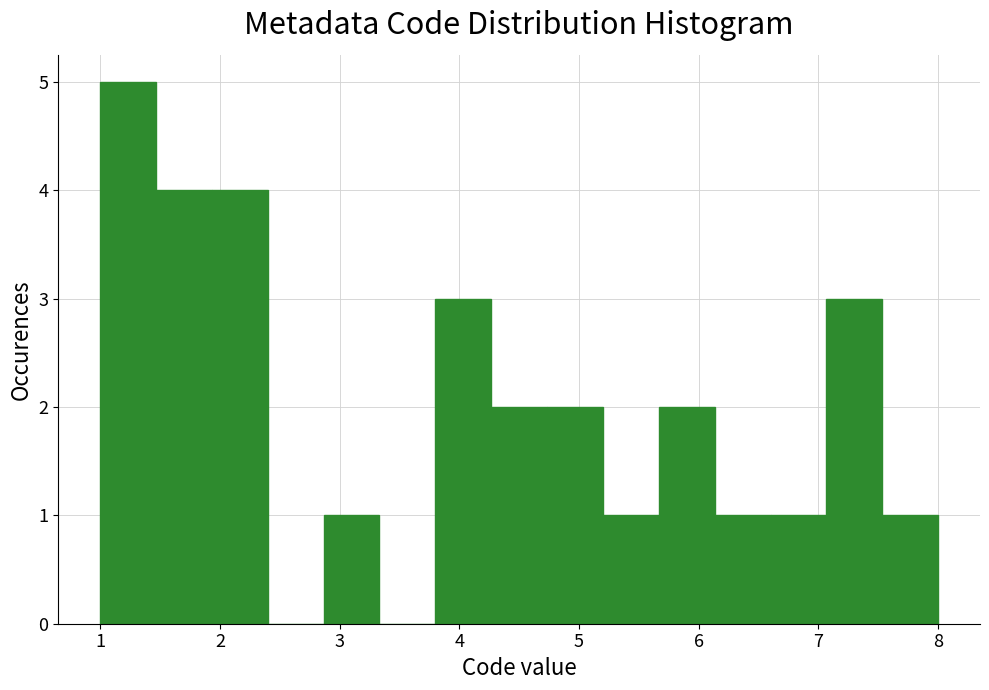

Reading left to right, list every bar in this chart as the range it spans on the x-axis followed by its height. Neither the bar edges nor the heights are printed on the chart, so give them approximately, as read against the axes.

1.0 to 1.5: 5
1.5 to 1.9: 4
1.9 to 2.4: 4
2.4 to 2.9: 0
2.9 to 3.3: 1
3.3 to 3.8: 0
3.8 to 4.3: 3
4.3 to 4.7: 2
4.7 to 5.2: 2
5.2 to 5.7: 1
5.7 to 6.1: 2
6.1 to 6.6: 1
6.6 to 7.1: 1
7.1 to 7.5: 3
7.5 to 8.0: 1